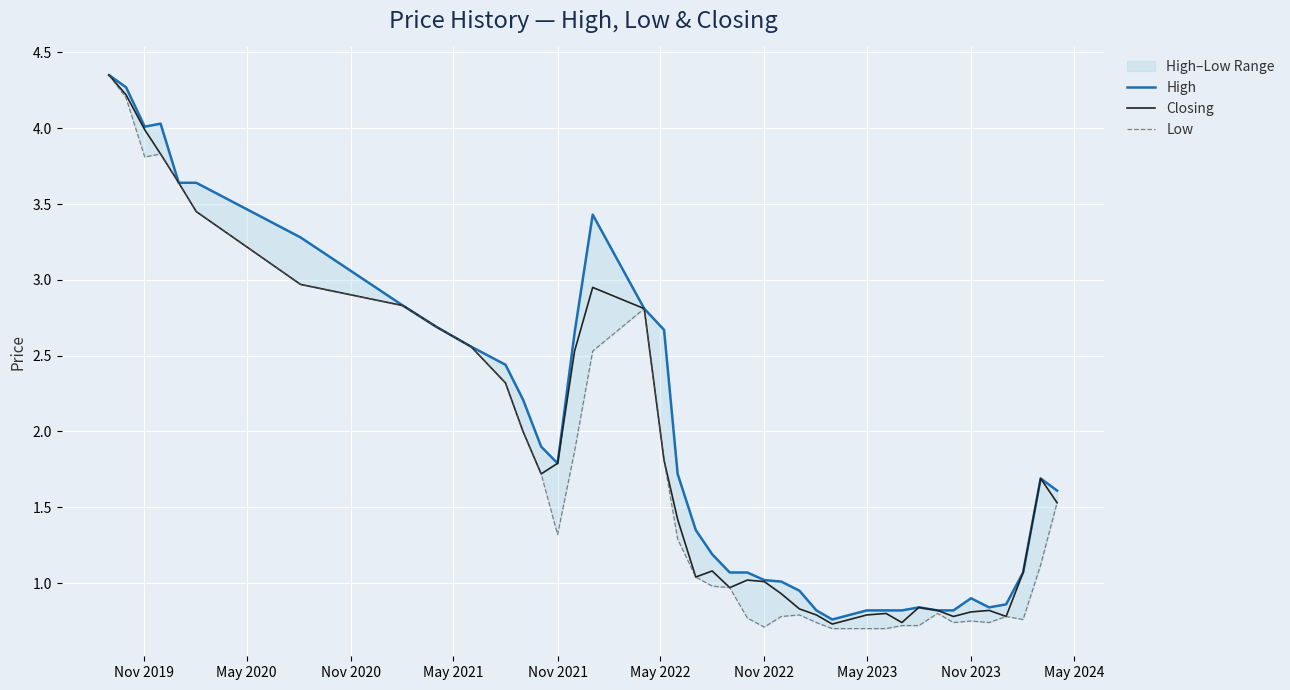

What are all the series names shown in the legend?

High, Closing, Low